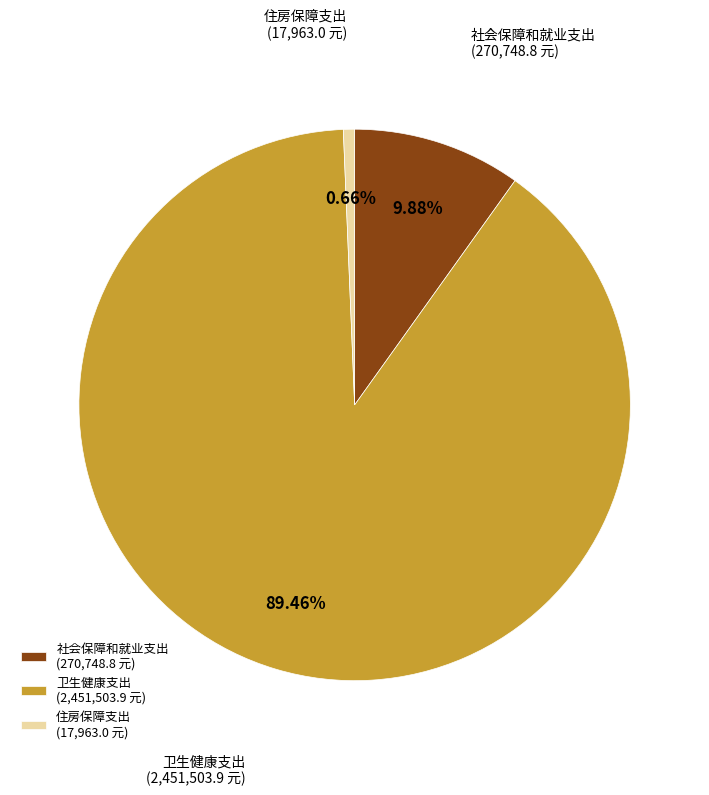

What is the largest slice in the pie chart?

卫生健康支出